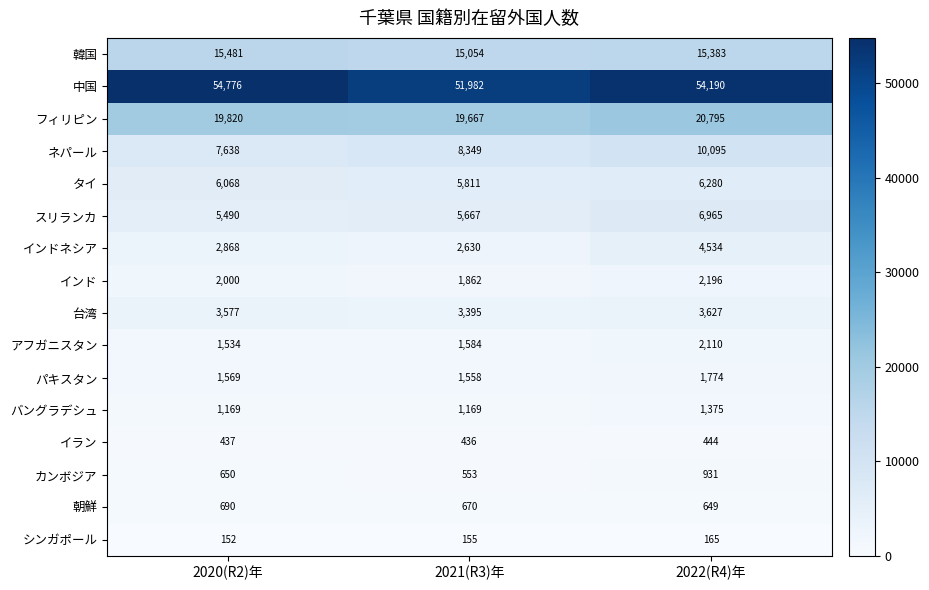

How many distinct data groups are displayed?

16